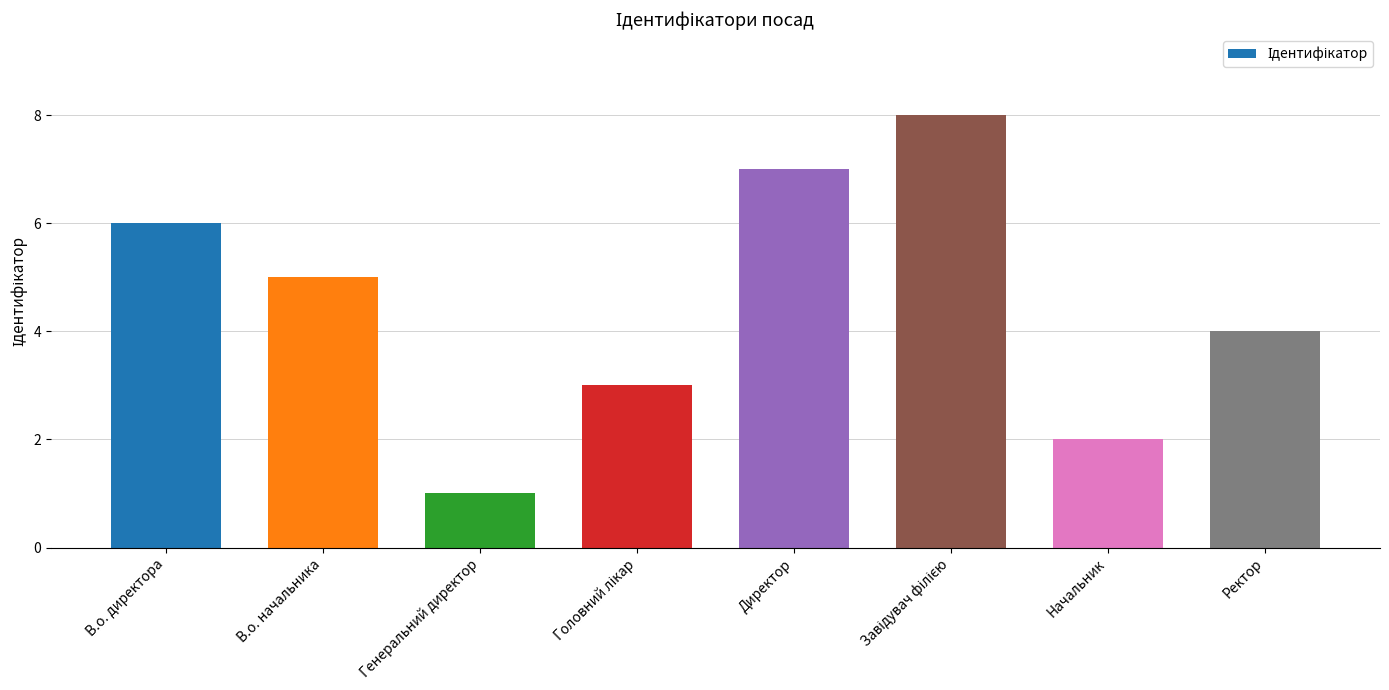

Count the values in the range 3 to 7.

5